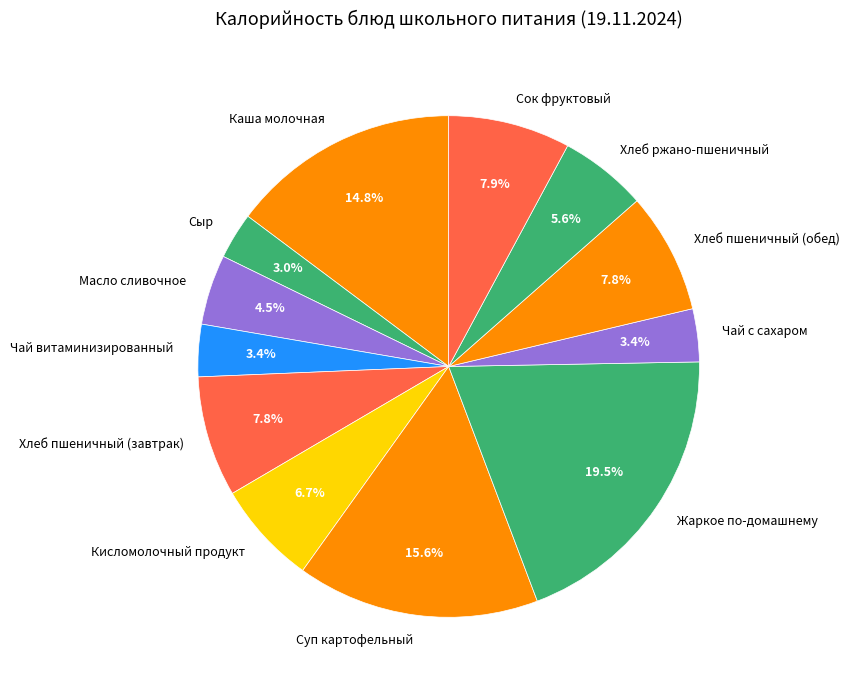

Is there any slice that represents more than half of the pie?

No